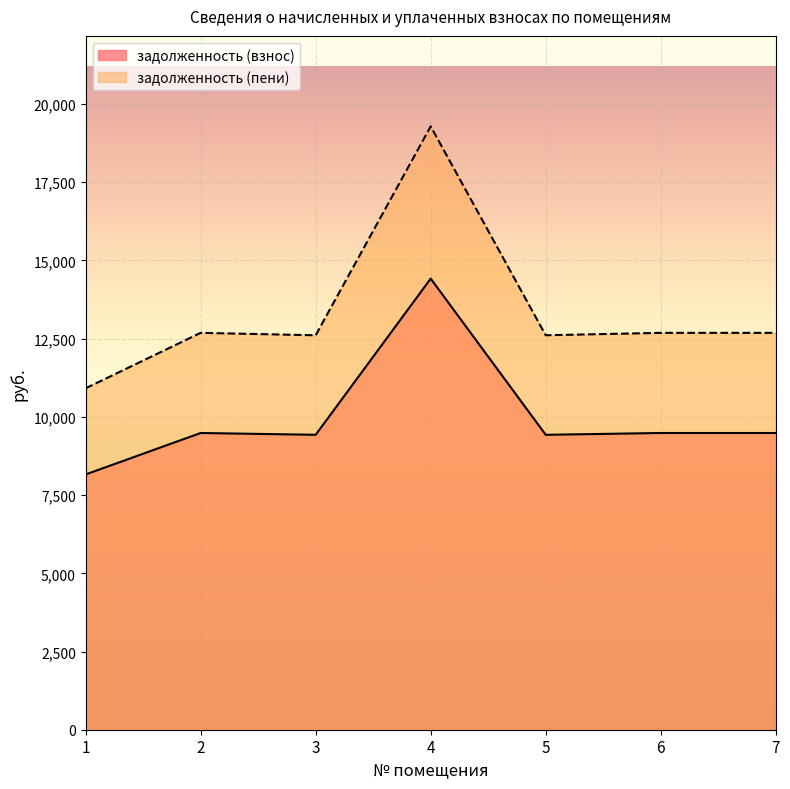

True or false: задолженность (пени) and задолженность (взнос) intersect in this chart.

False